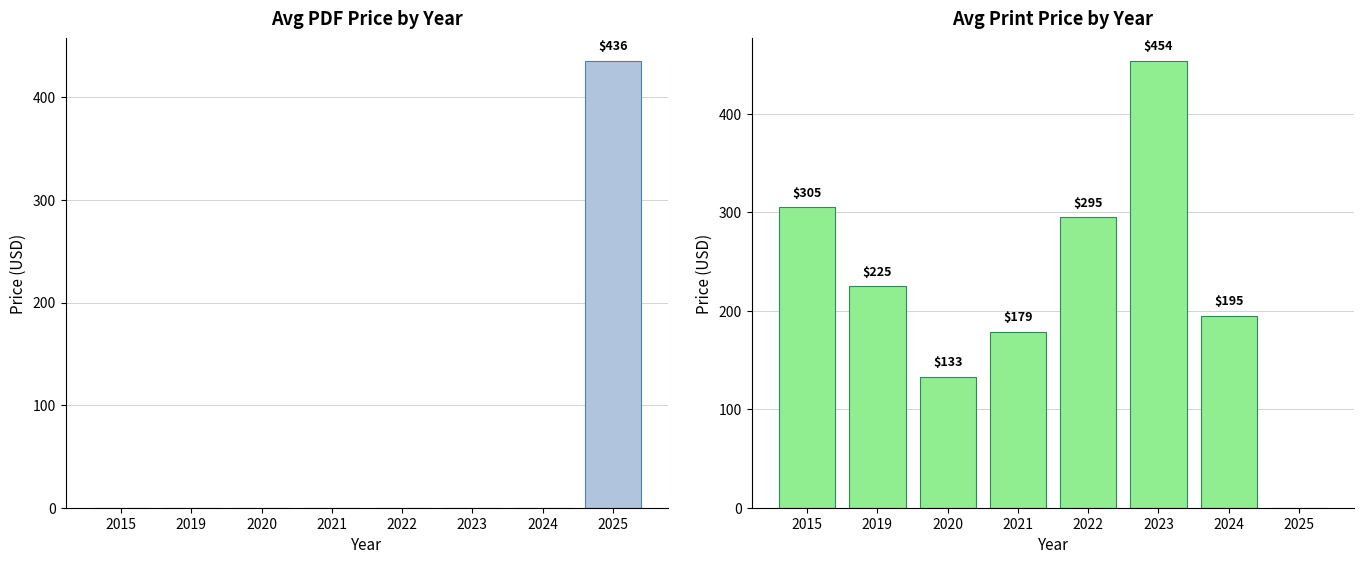

Which has a higher value, 2020 or 2023?

2020